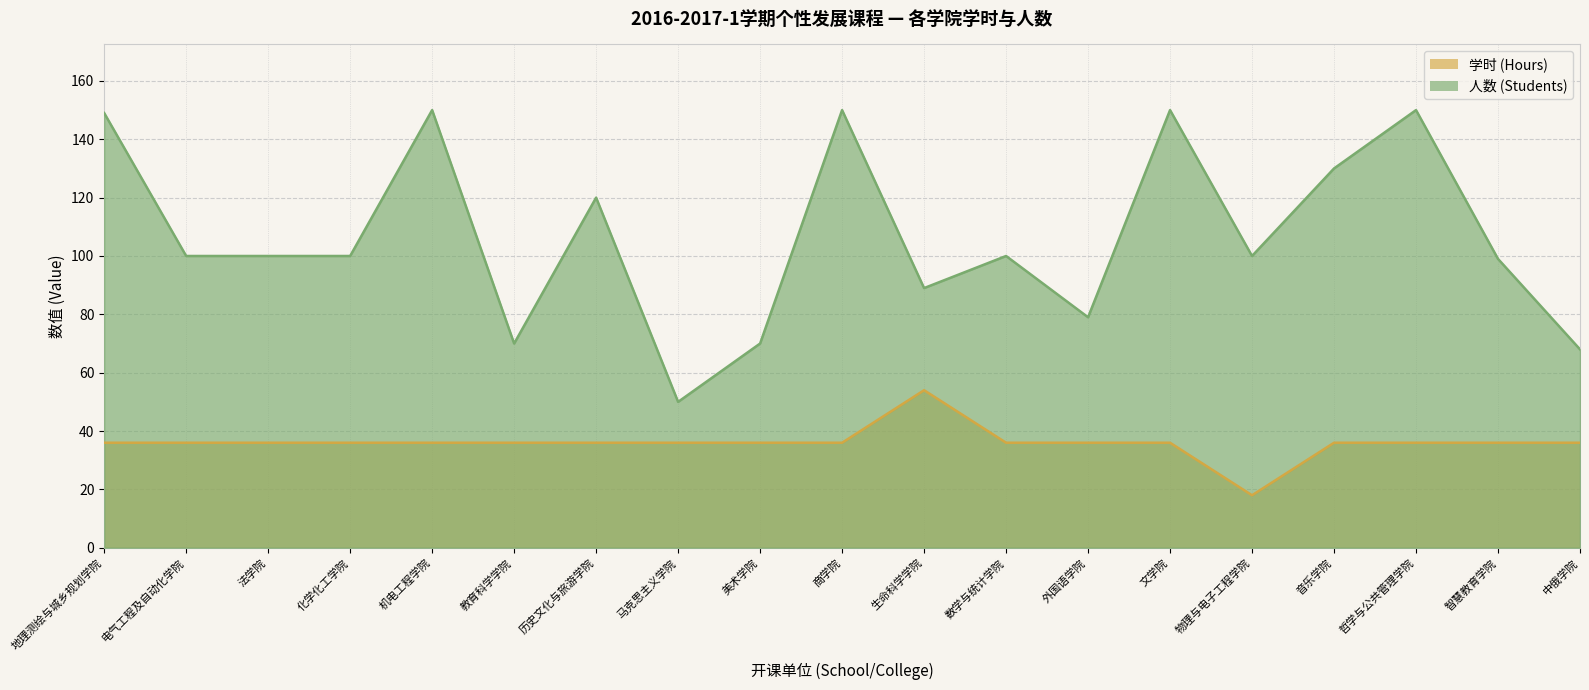

True or false: 人数 (Students) and 学时 (Hours) intersect in this chart.

False